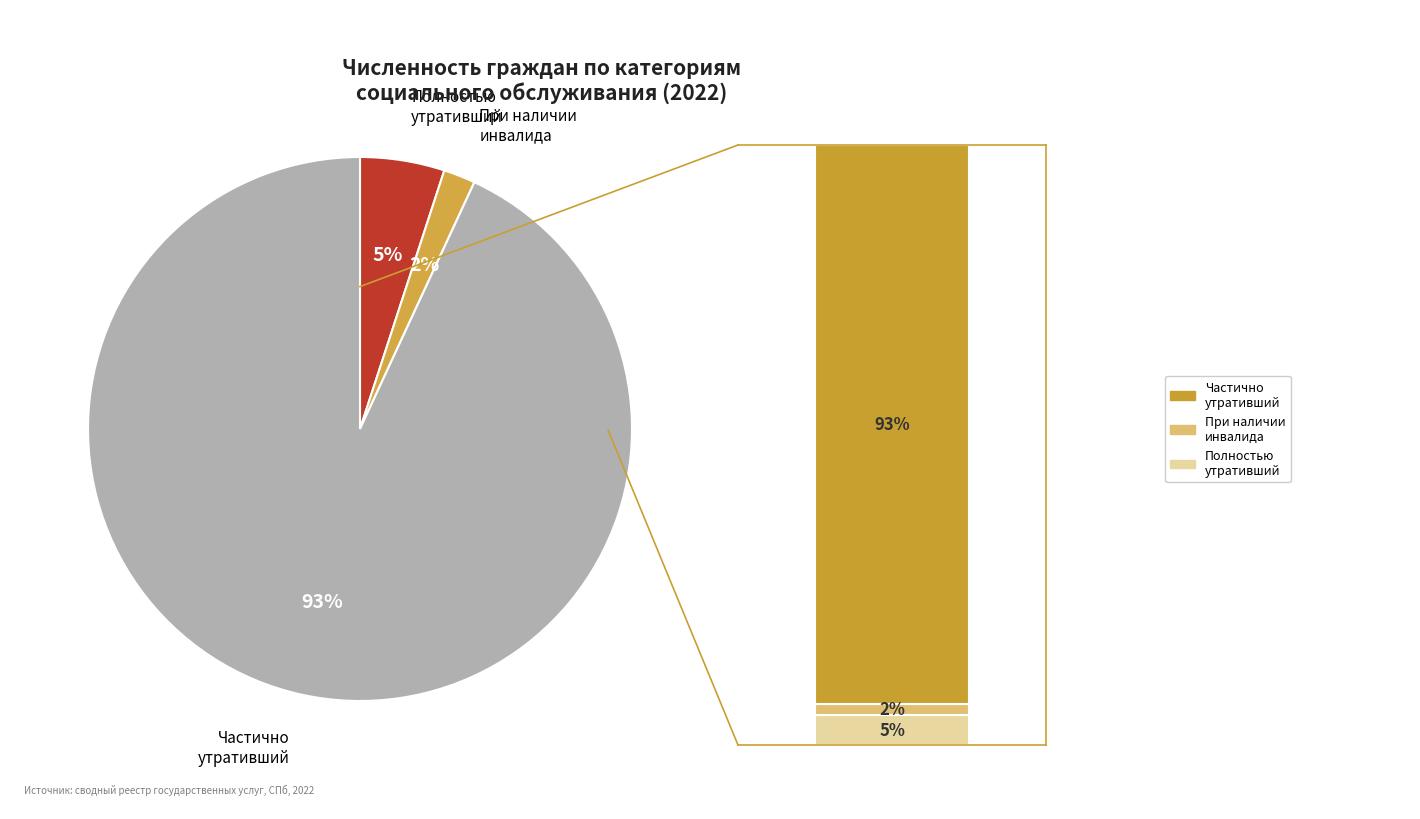

Rank the categories by value from lowest to highest.

При наличии инвалида в семье, Полностью утративший способность, Частично утративший способность